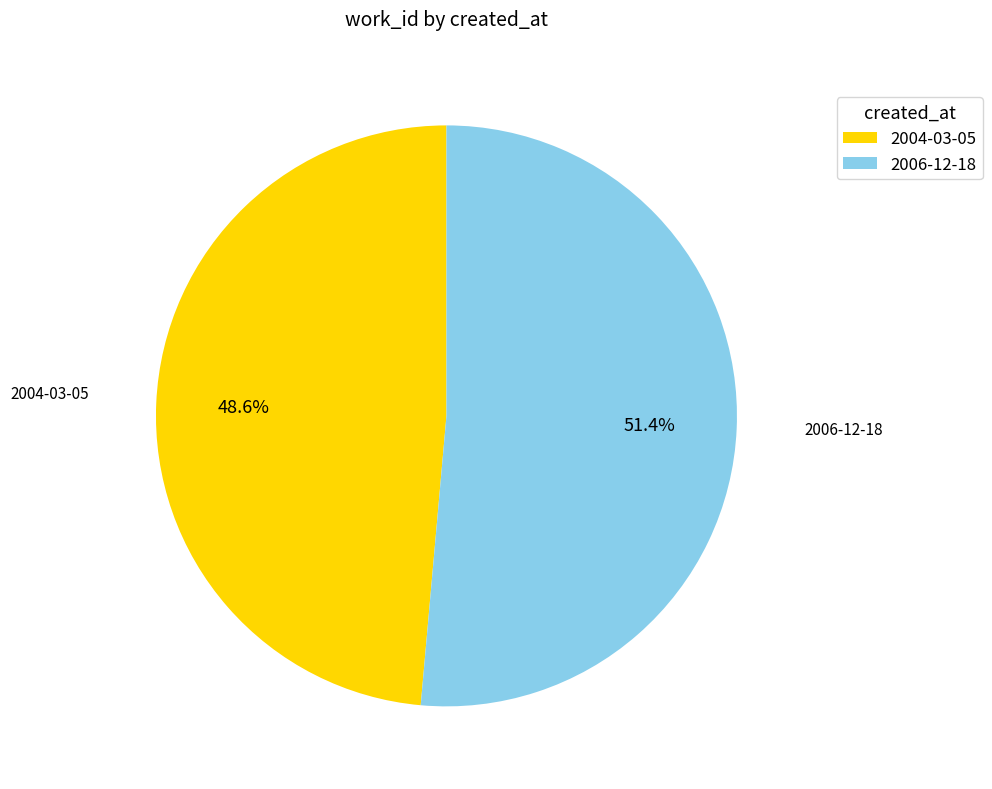

Which slice represents more than half of the pie?

2006-12-18